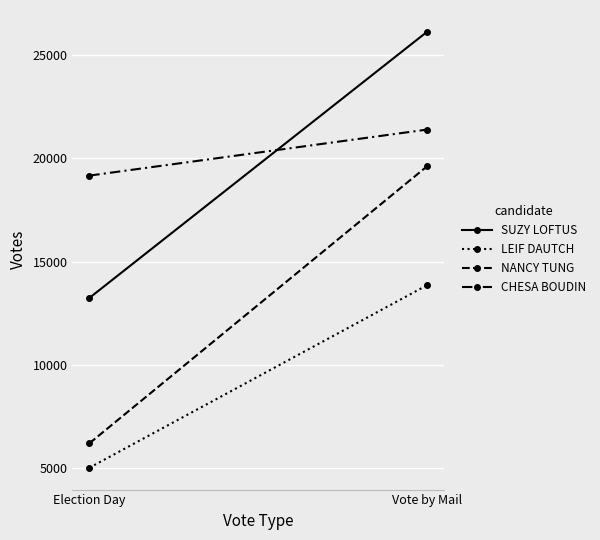

What is the highest value of the NANCY TUNG series?

19618